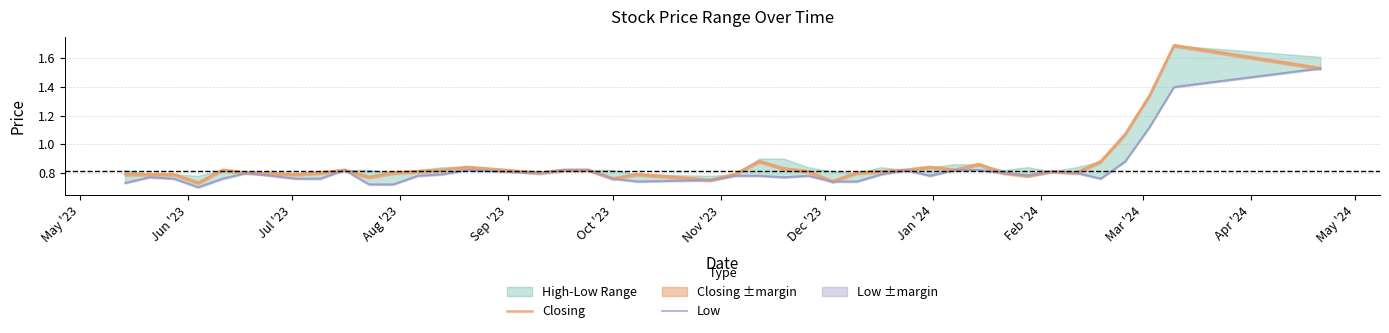

How many series are shown in this chart?

2